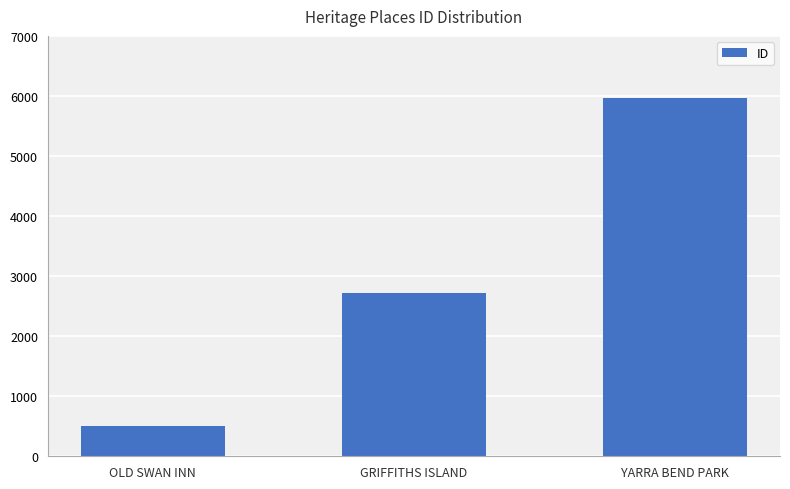

What is the change in value from GRIFFITHS ISLAND to YARRA BEND PARK?

+3257